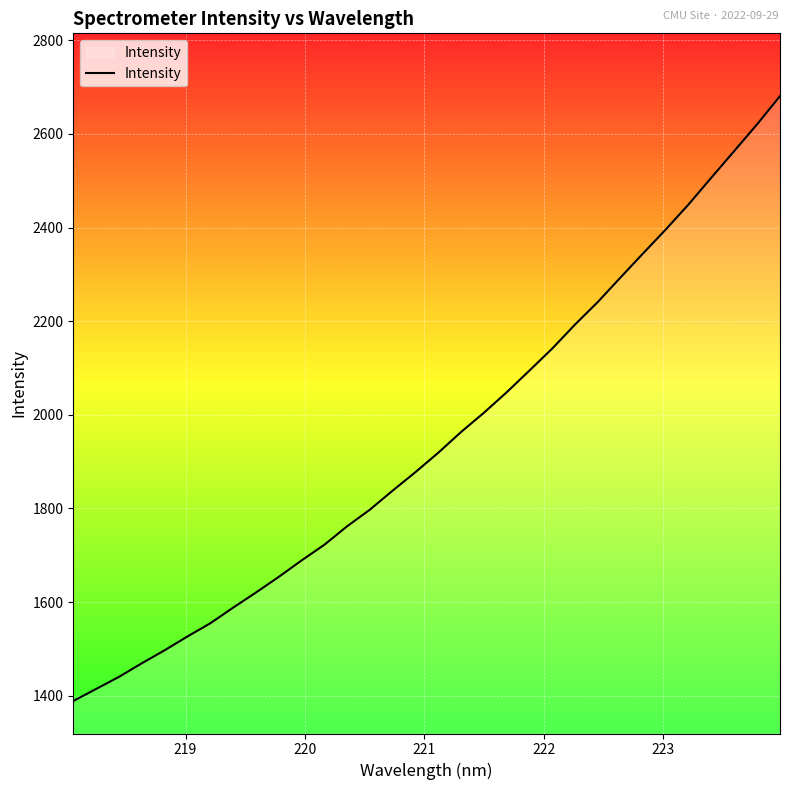

Reading left to right, list all the values displayed in this chart.

1388.6	1414.3	1440.1	1469.1	1496.9	1526.4	1554.5	1587.9	1620.1	1653.6	1688.6	1722.2	1761.7	1797.3	1838.0	1877.5	1918.9	1963.2	2004.2	2048.0	2094.5	2141.5	2192.7	2240.9	2293.4	2345.3	2396.6	2450.2	2507.3	2563.9	2620.8	2680.7